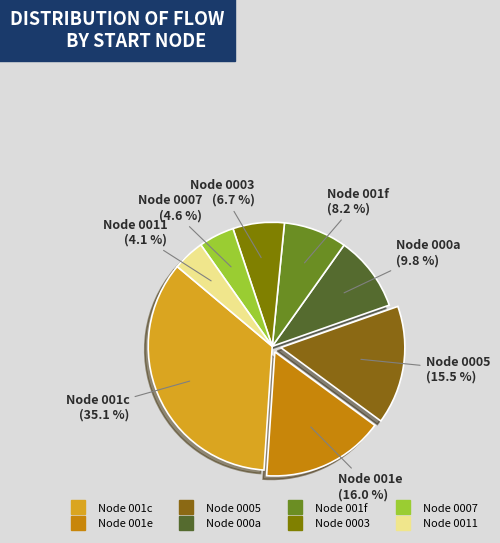

How many segments does this pie chart have?

8